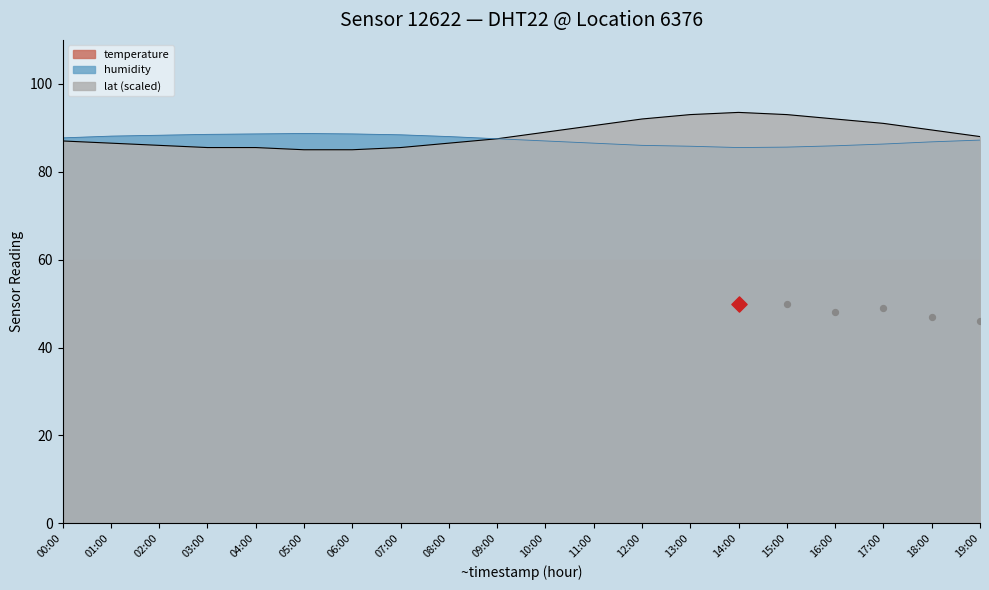

Which series contains the lowest Y value?

temperature